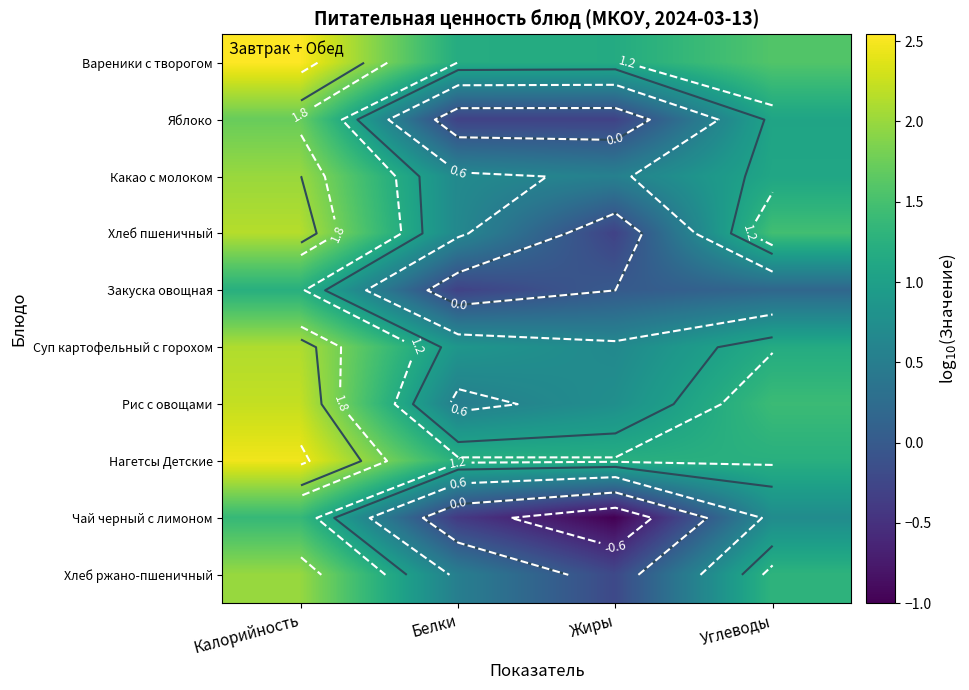

True or false: Вареники с творогом has a value of 1.8 at Калорийность.

False